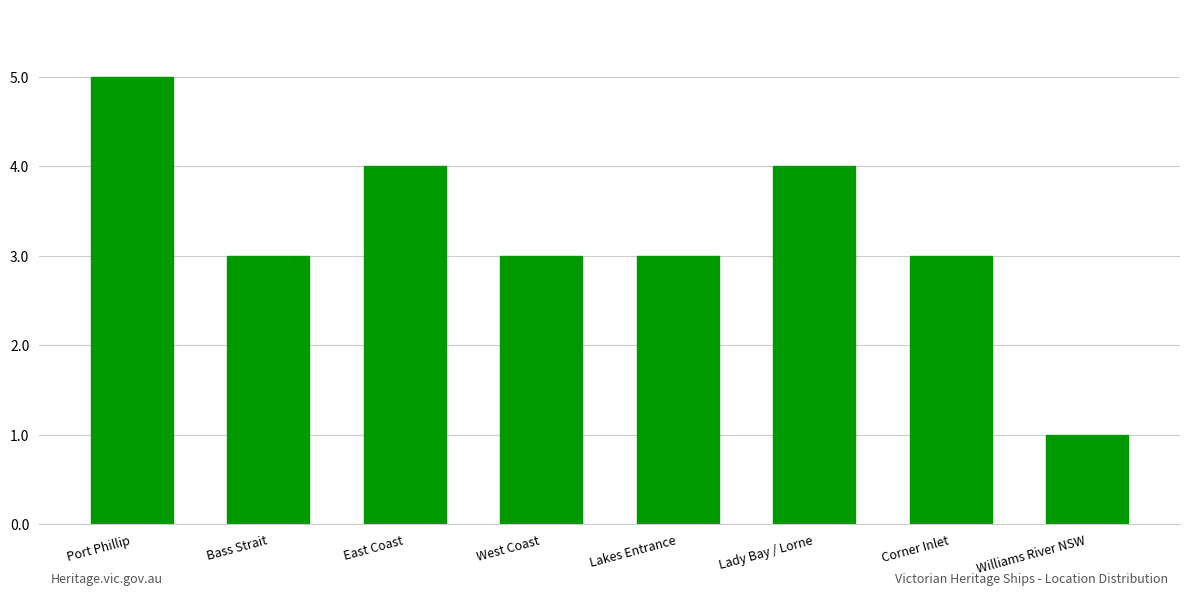

What position from the left is Bass Strait?

2